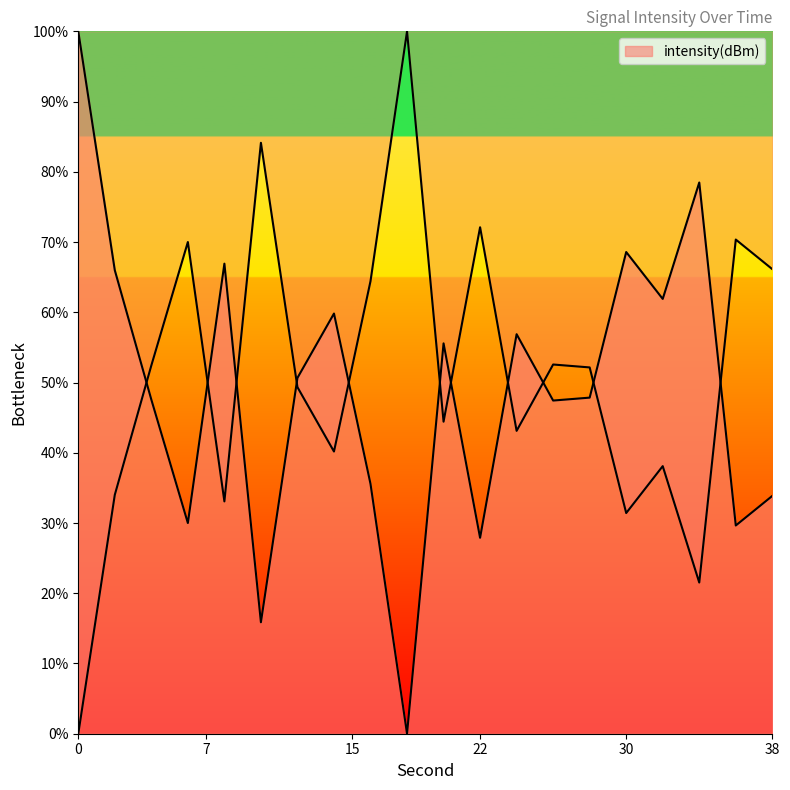

Reading left to right, list all the values displayed in this chart.

0=100.0	2=66.0	4=47.6	6=30.0	8=66.9	10=15.9	12=50.7	14=59.8	16=35.6	18=0.0	20=55.6	22=27.9	24=56.9	26=47.4	28=47.9	30=68.6	32=61.9	34=78.5	36=29.6	38=33.9